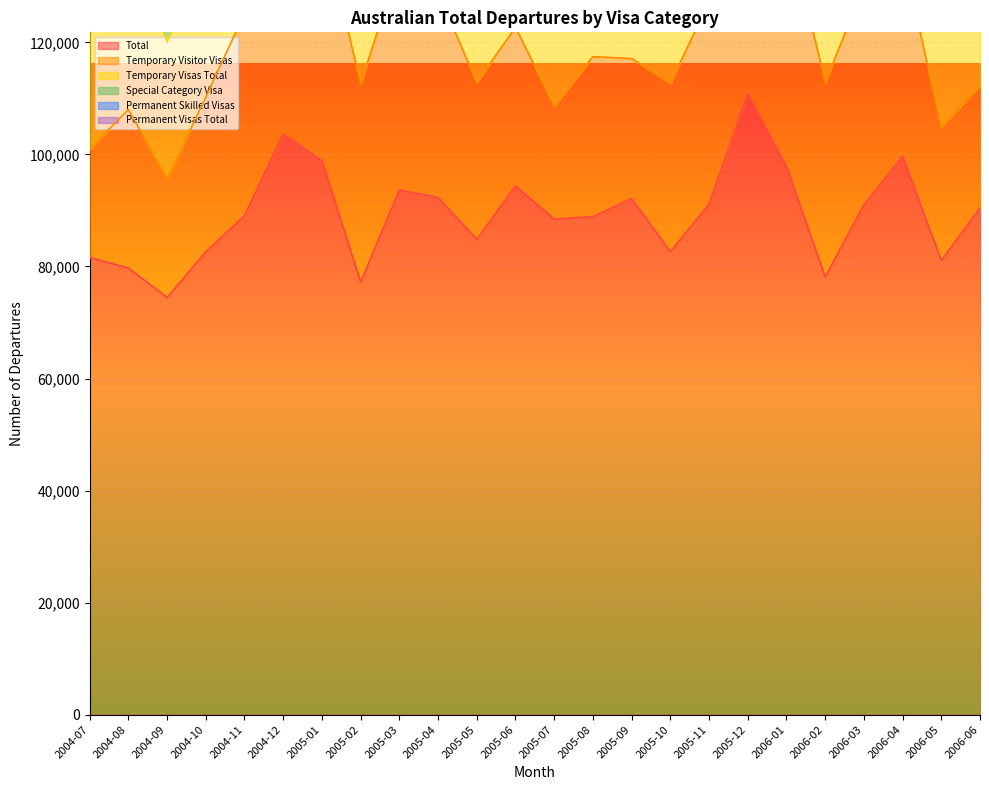

What is the difference between the maximum and minimum values in the Permanent Skilled Visas series?

2630